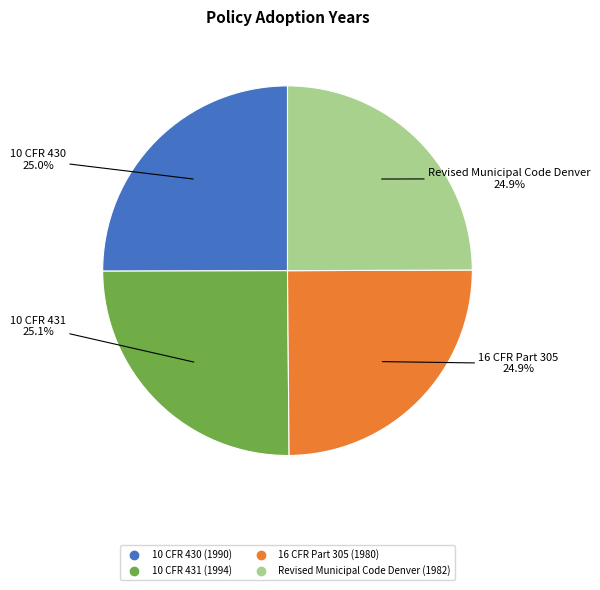

Do 10 CFR 430 and Revised Municipal Code Denver together represent more than half of the pie?

No